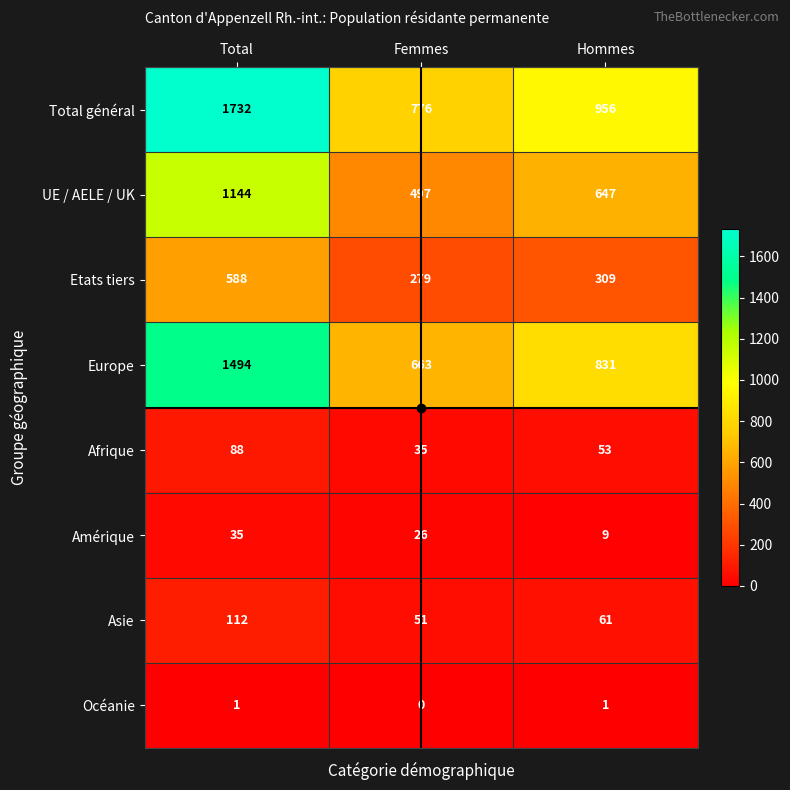

Which series has the widest spread of values?

Total général